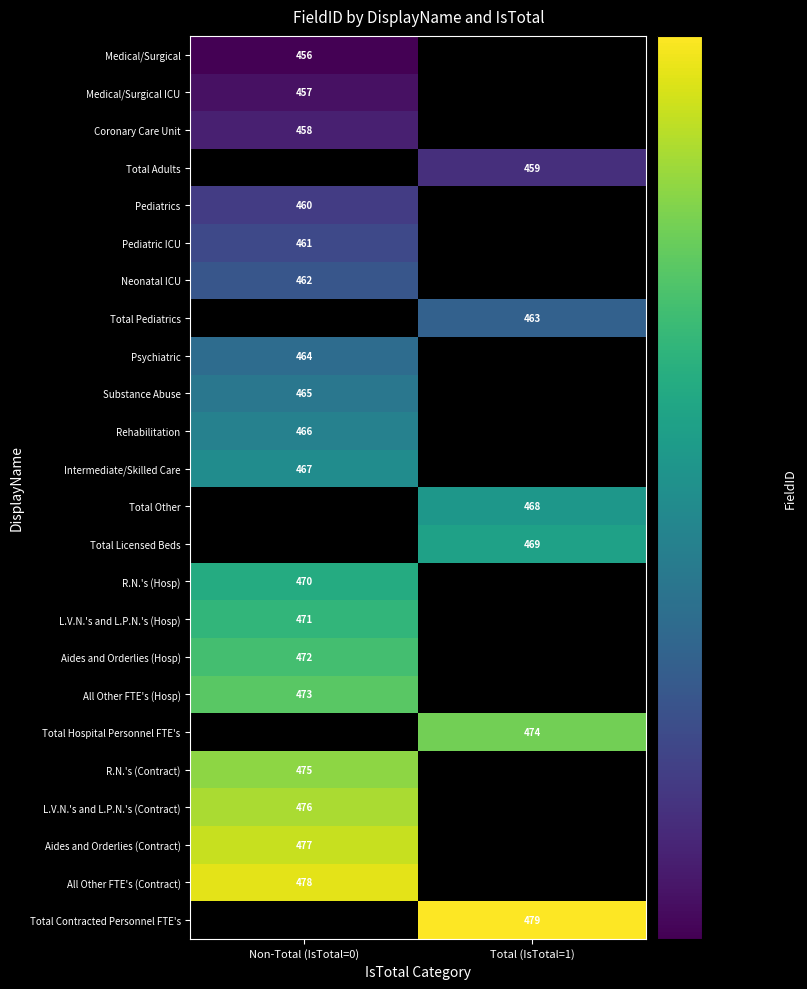

Is the value of Neonatal ICU at Non-Total (IsTotal=0) greater than the value of Total Contracted Personnel FTE's at Total (IsTotal=1)?

No